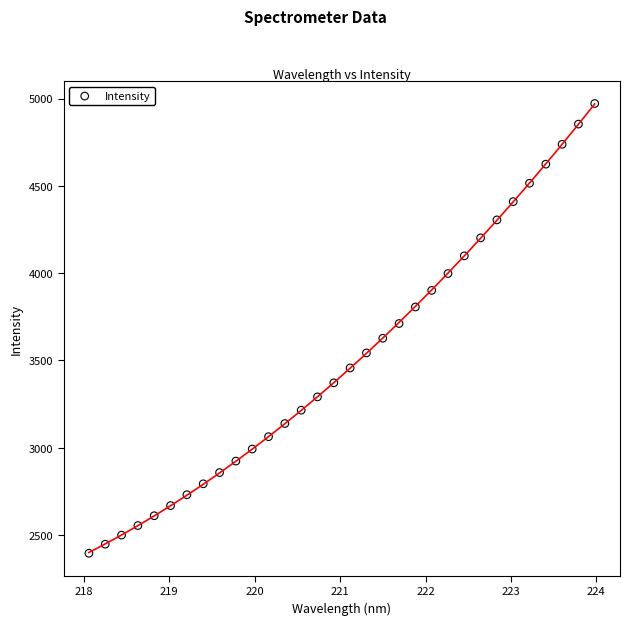

What is the range of X values (max minus min)?

5.9